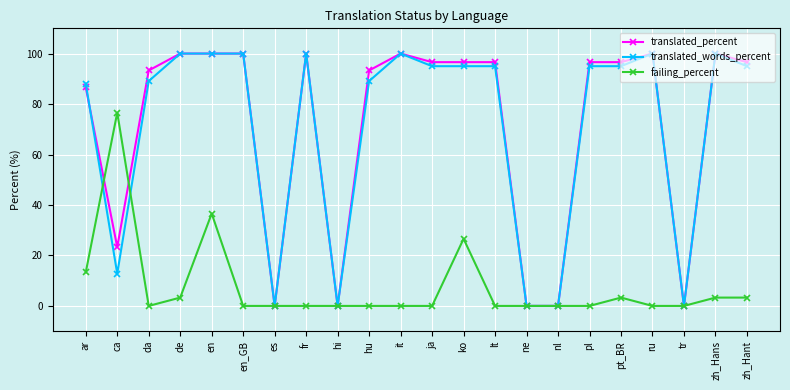

Reading left to right, what are all the values shown in this chart?

translated_percent: ar=86.6	ca=23.3	da=93.3	de=100.0	en=100.0	en_GB=100.0	es=0.0	fr=100.0	hi=0.0	hu=93.3	it=100.0	ja=96.6	ko=96.6	lt=96.6	ne=0.0	nl=0.0	pl=96.6	pt_BR=96.6	ru=100.0	tr=0.0	zh_Hans=100.0	zh_Hant=96.6
translated_words_percent: ar=88.1	ca=12.8	da=89.1	de=100.0	en=100.0	en_GB=100.0	es=0.0	fr=100.0	hi=0.0	hu=89.1	it=100.0	ja=95.0	ko=95.0	lt=95.0	ne=0.0	nl=0.0	pl=95.0	pt_BR=95.0	ru=100.0	tr=0.0	zh_Hans=100.0	zh_Hant=95.0
failing_percent: ar=13.3	ca=76.6	da=0.0	de=3.3	en=36.6	en_GB=0.0	es=0.0	fr=0.0	hi=0.0	hu=0.0	it=0.0	ja=0.0	ko=26.6	lt=0.0	ne=0.0	nl=0.0	pl=0.0	pt_BR=3.3	ru=0.0	tr=0.0	zh_Hans=3.3	zh_Hant=3.3